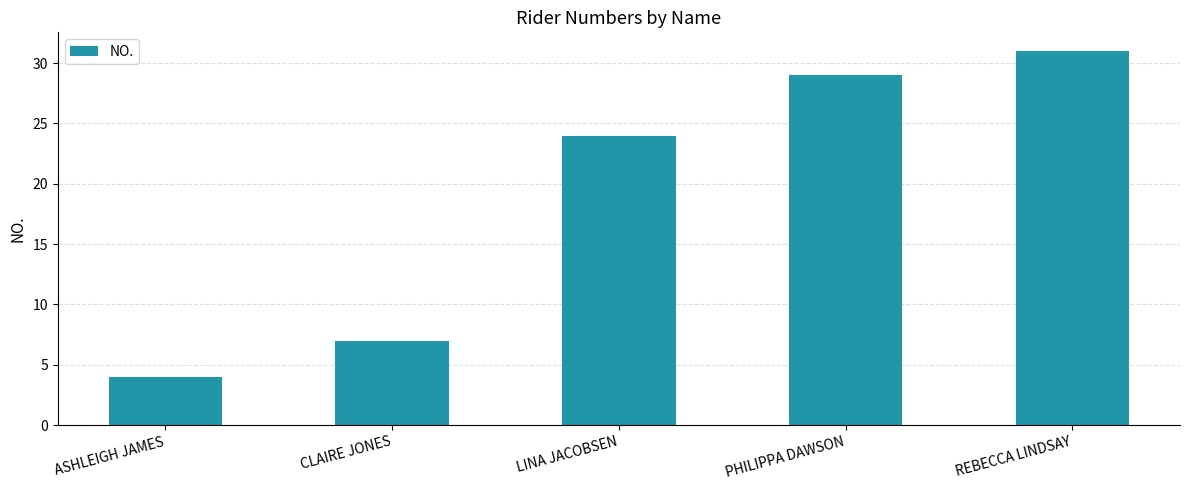

True or false: the data shows 4 at ASHLEIGH JAMES.

True